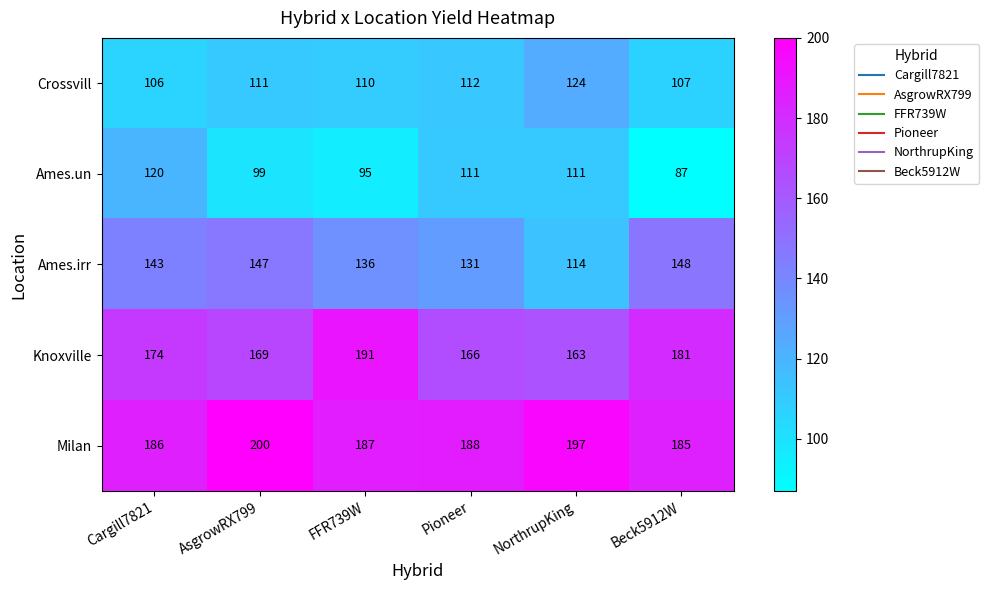

Reading right to left, transcribe all the data shown in this chart.

Crossvill: 107	124	112	110	111	106
Ames.un: 87	111	111	95	99	120
Ames.irr: 148	114	131	136	147	143
Knoxville: 181	163	166	191	169	174
Milan: 185	197	188	187	200	186